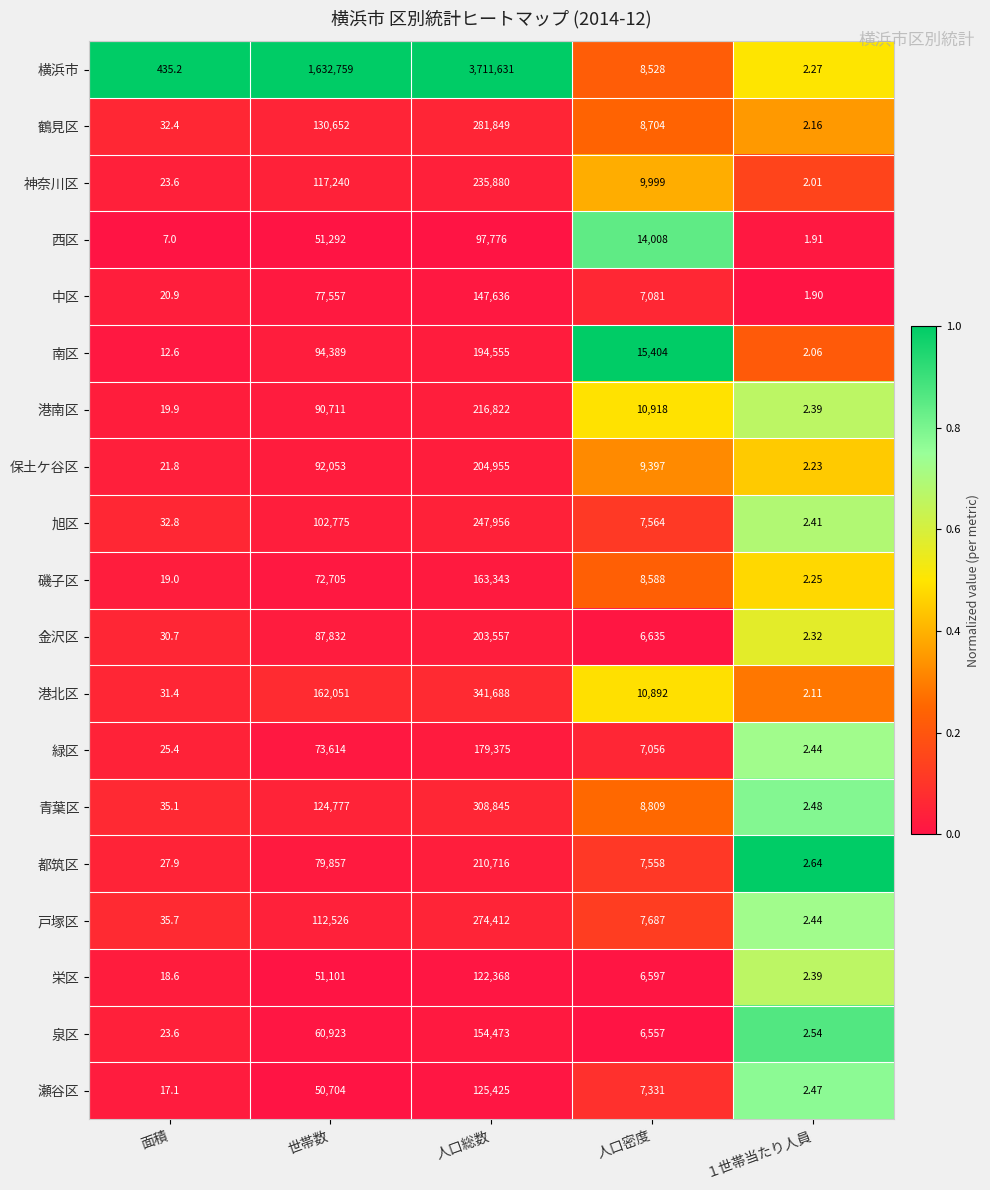

Is the value of 旭区 at 面積 greater than the value of 中区 at 人口密度?

No